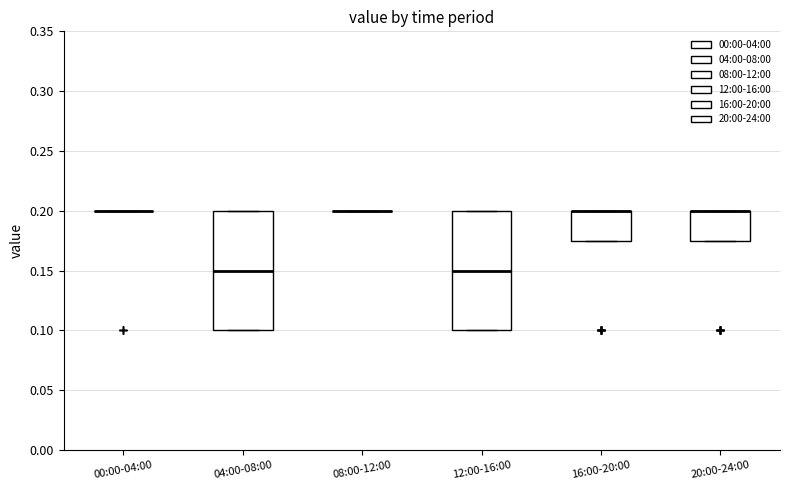

Where is the upper edge of the box for 12:00-16:00 on the y-axis? The values are not printed on the chart, so give them approximately, as read against the axis.

0.200